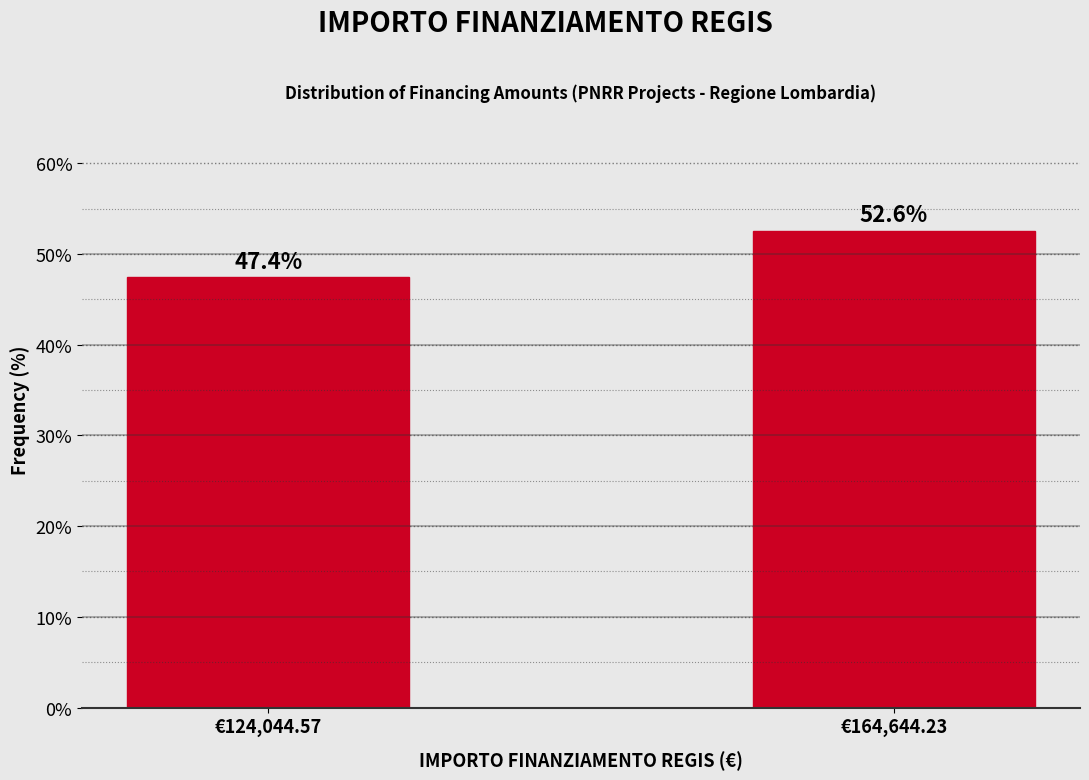

Reading left to right, list all the values displayed in this chart.

47.4	52.6